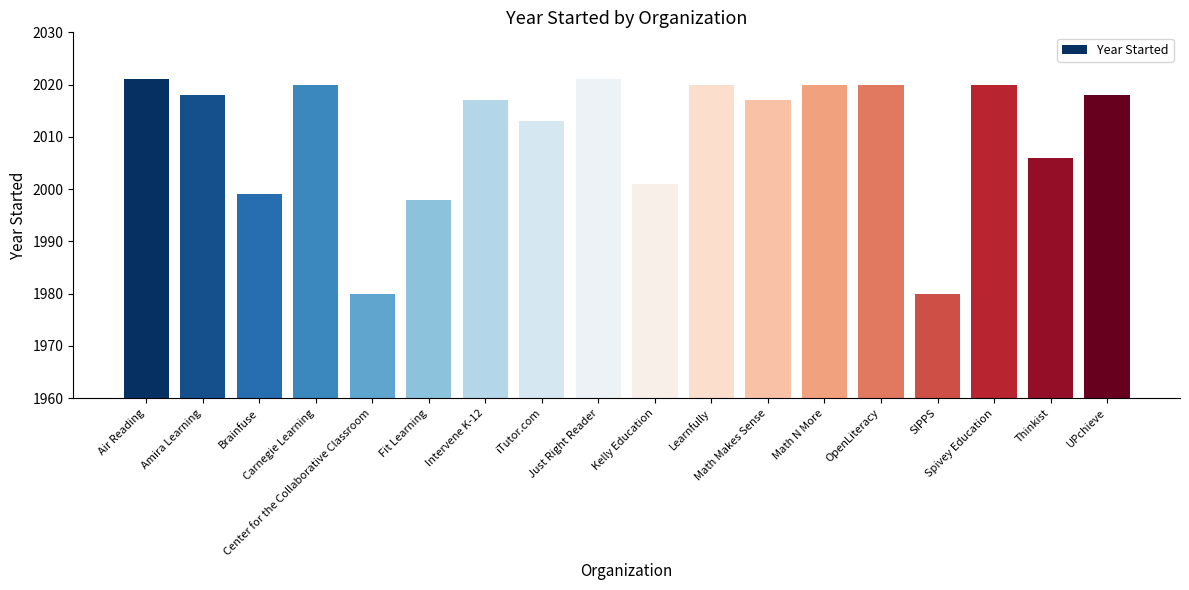

What is the difference between the maximum and minimum values?

41